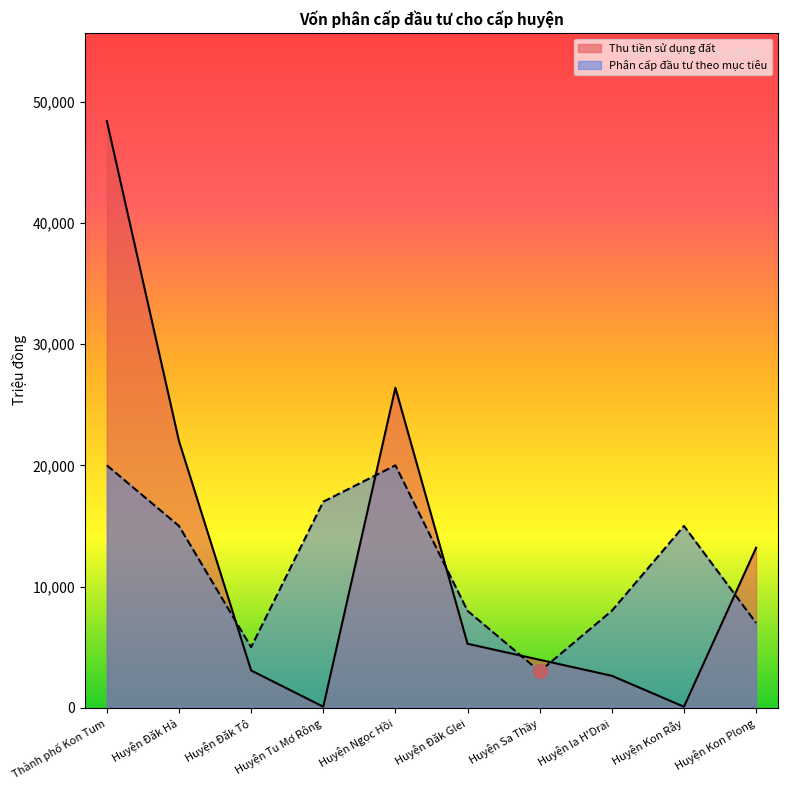

Reading right to left, what are all the values shown in this chart?

Thu tiền sử dụng đất: Huyện Kon Plong=13200	Huyện Kon Rẫy=88	Huyện Ia H'Drai=2640	Huyện Sa Thầy=3960	Huyện Đăk Glei=5280	Huyện Ngọc Hồi=26400	Huyện Tu Mơ Rông=88	Huyện Đăk Tô=3080	Huyện Đăk Hà=22000	Thành phố Kon Tum=48400
Phân cấp đầu tư theo mục tiêu: Huyện Kon Plong=7000	Huyện Kon Rẫy=15000	Huyện Ia H'Drai=8000	Huyện Sa Thầy=3000	Huyện Đăk Glei=8000	Huyện Ngọc Hồi=20000	Huyện Tu Mơ Rông=17000	Huyện Đăk Tô=5000	Huyện Đăk Hà=15000	Thành phố Kon Tum=20000